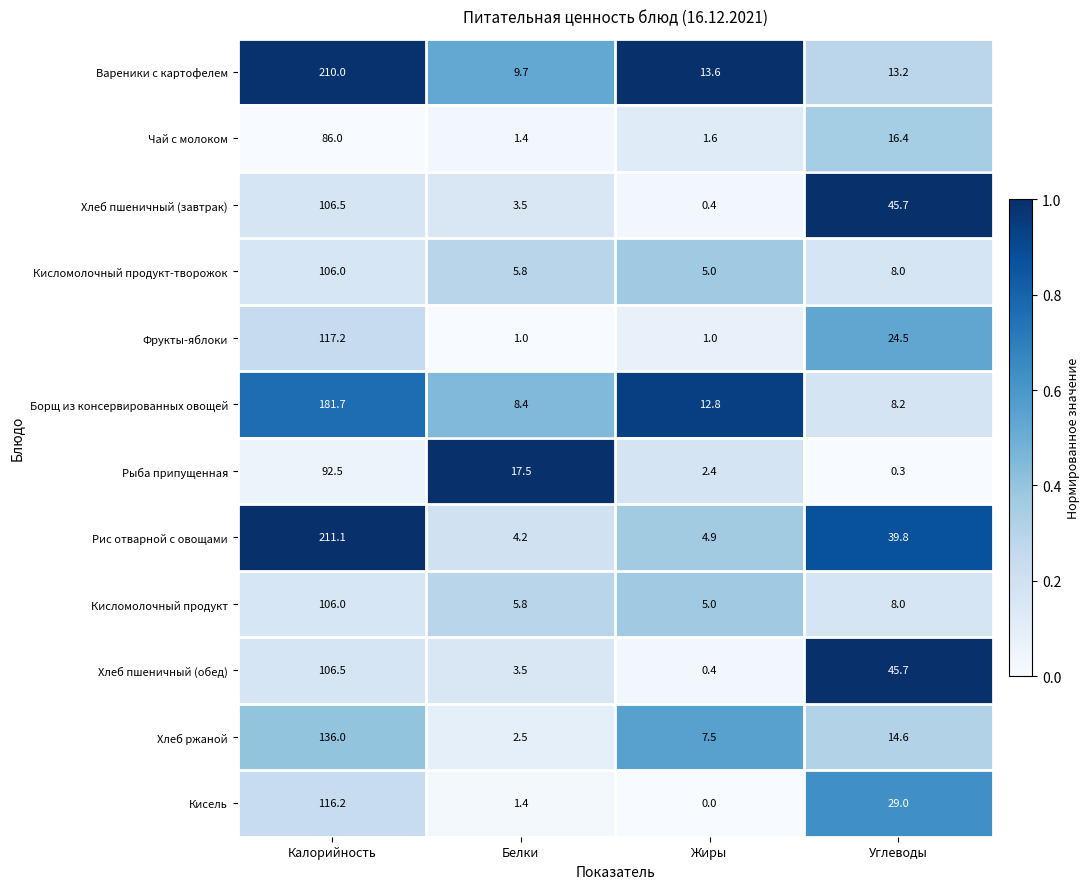

What is the sum of the Кисель values at Калорийность and Жиры?

116.2